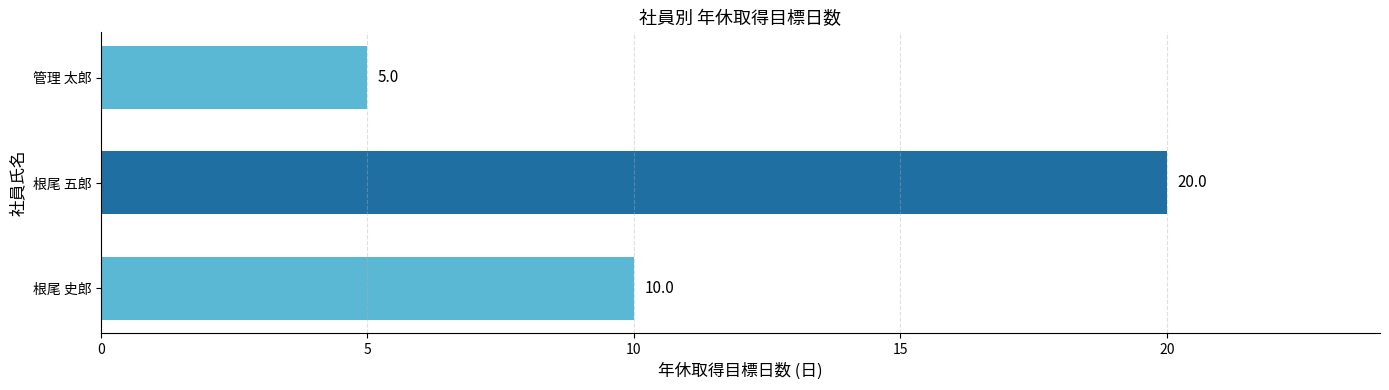

What is the average value?

12